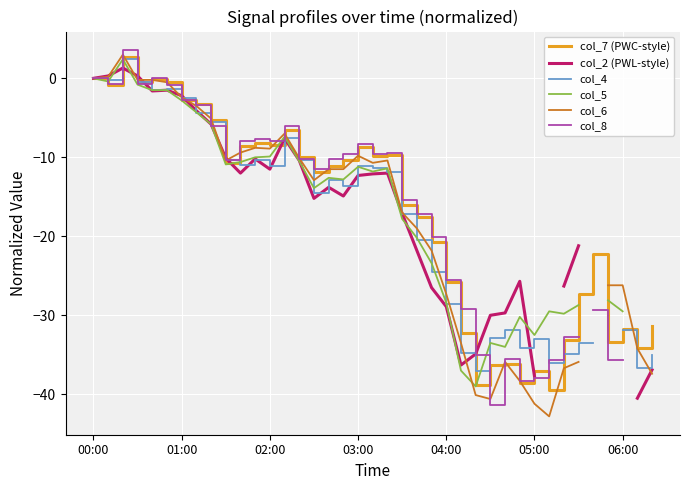

The col_7 (PWC-style) series shows 0.0 at 00:00. True or false?

True